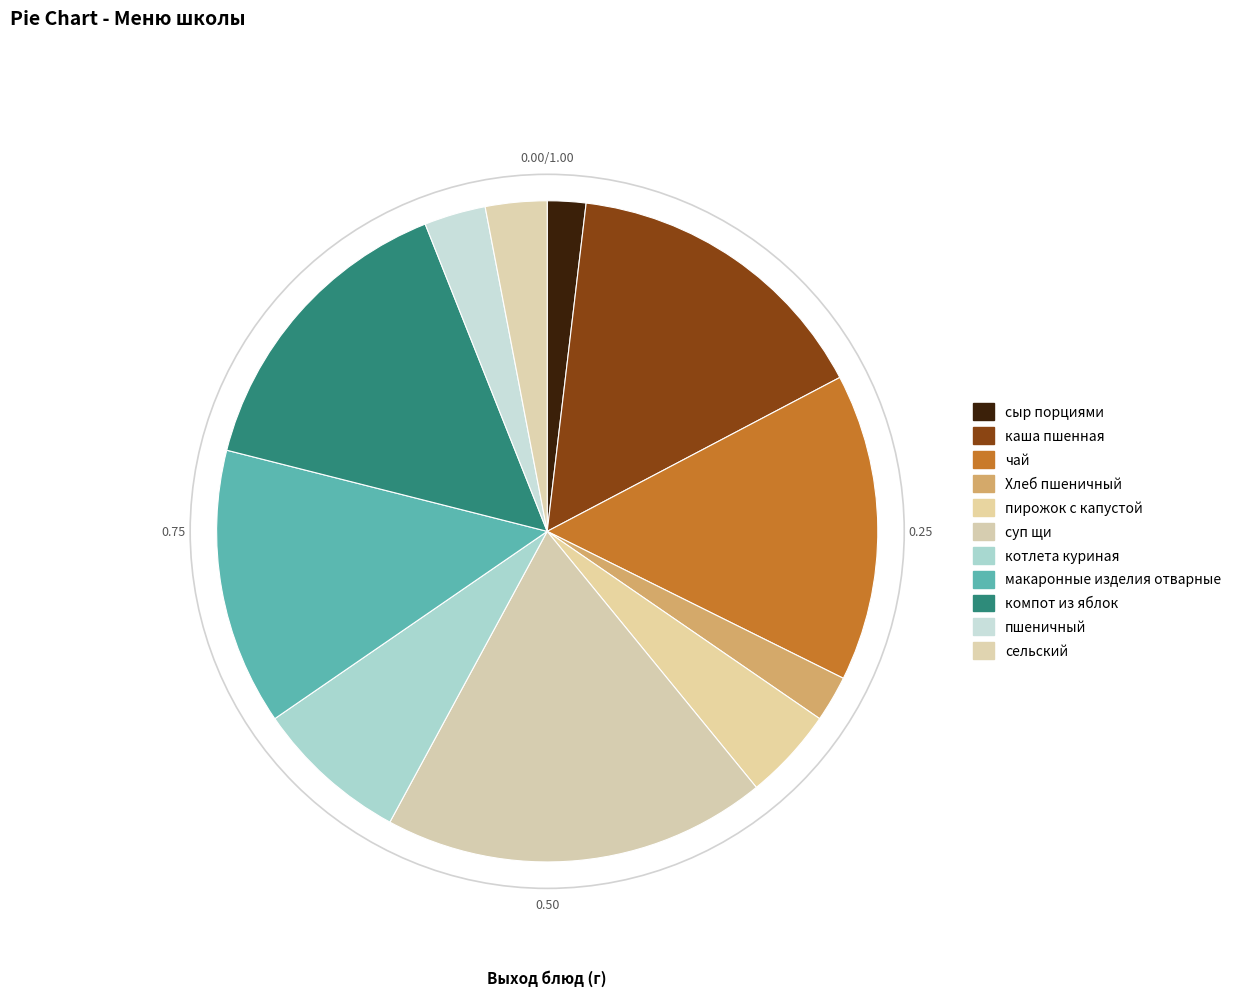

The сельский slice represents 16% of the pie. True or false?

False